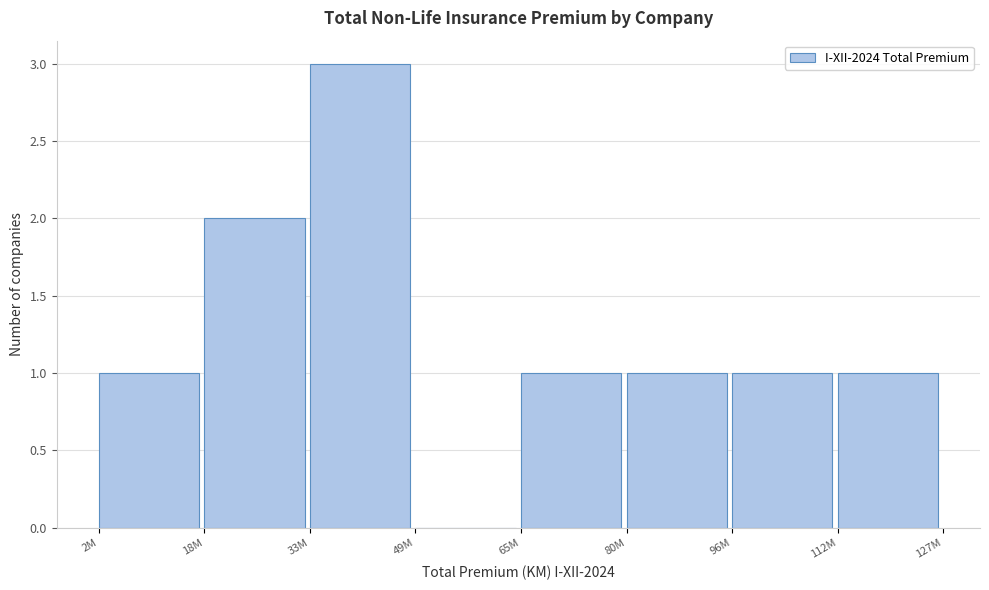

Reading right to left, what are all the values shown in this chart?

112M=1	96M=1	80M=1	65M=1	49M=0	33M=3	18M=2	2M=1